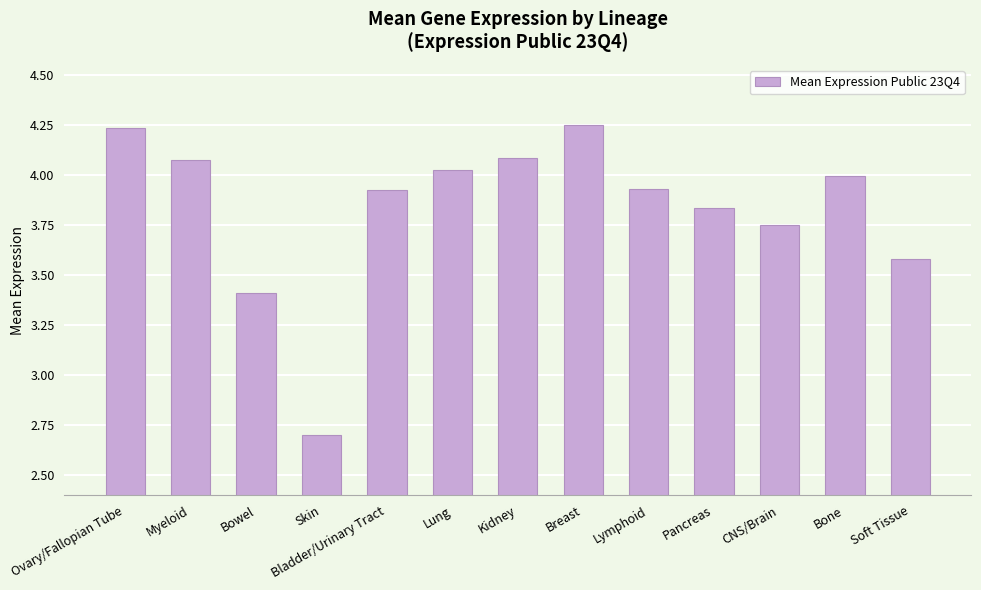

The chart shows a value of 4.1 at Kidney. True or false?

True